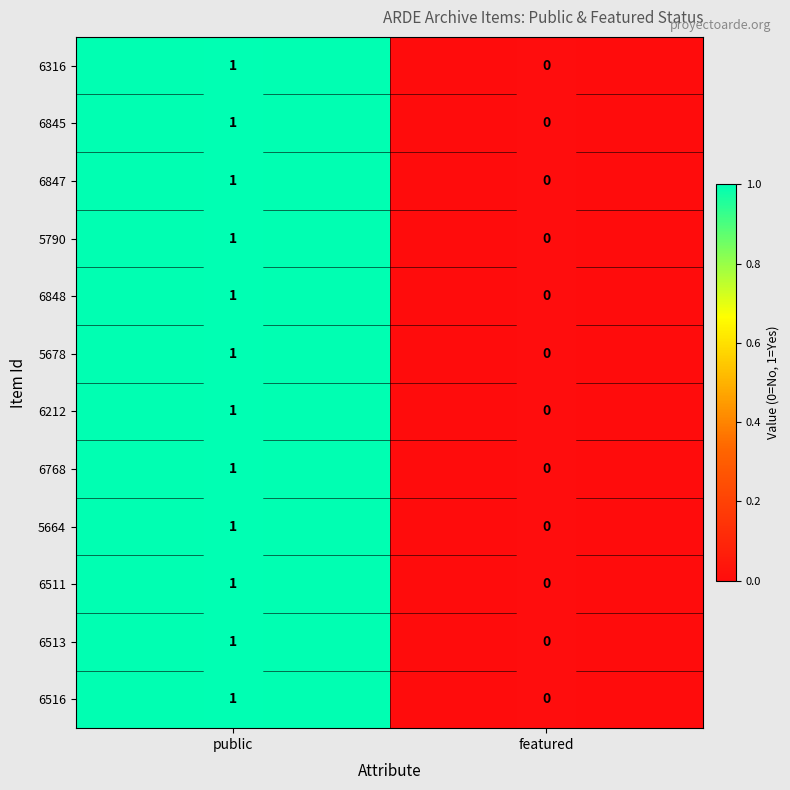

True or false: 6316 has a value of 0 at public.

False